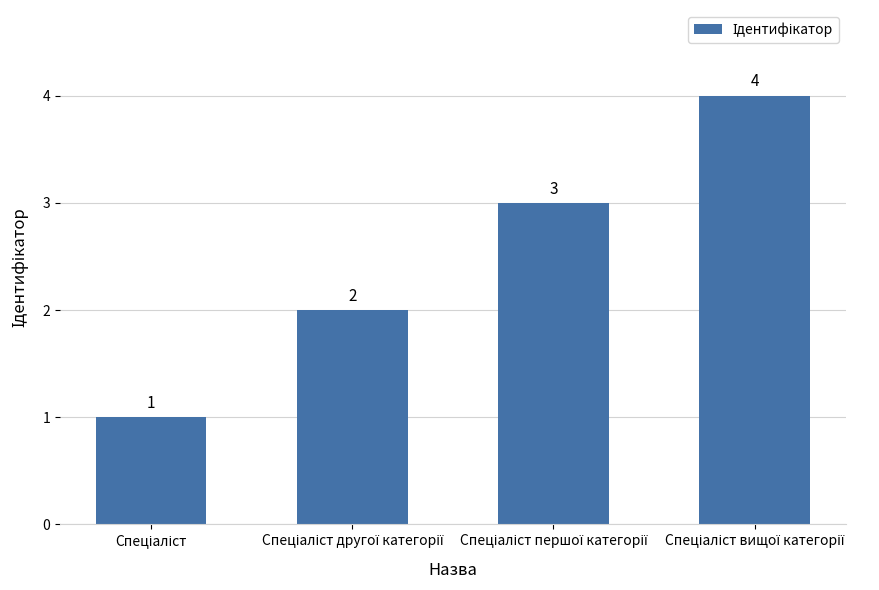

How many bars are there in total?

4